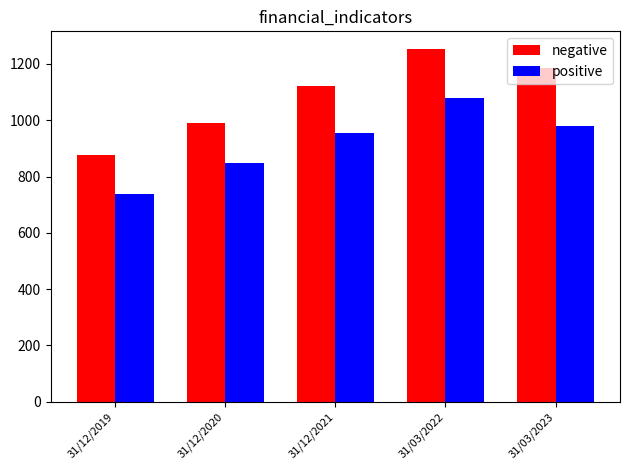

Which series has the widest spread of values?

negative